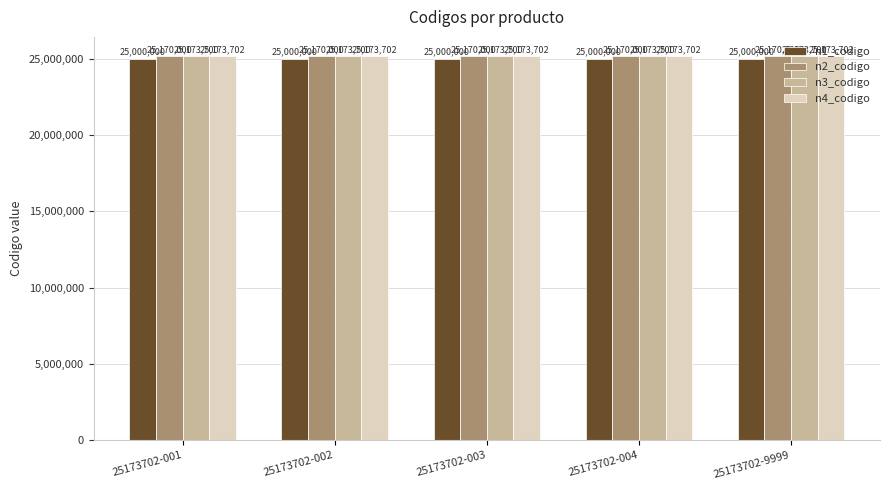

Does the chart contain stacked bars?

No